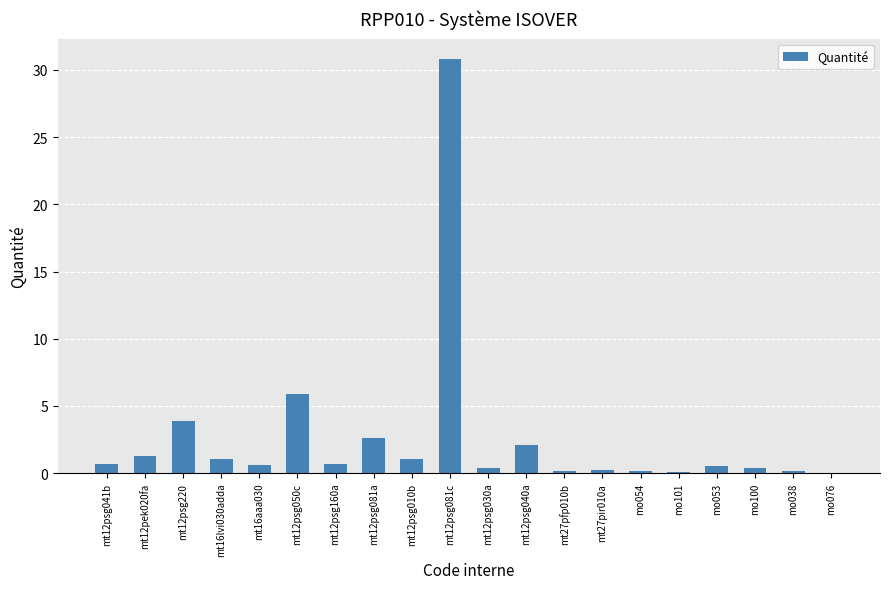

True or false: the data shows 0.1 at mo101.

True